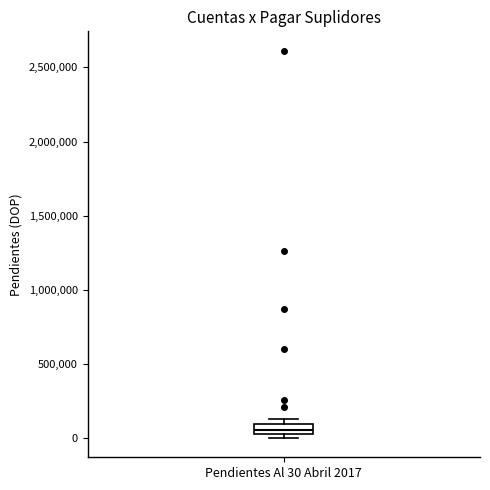

Where is the upper edge of the box for Pendientes Al 30 Abril 2017 on the y-axis? The values are not printed on the chart, so give them approximately, as read against the axis.

100000